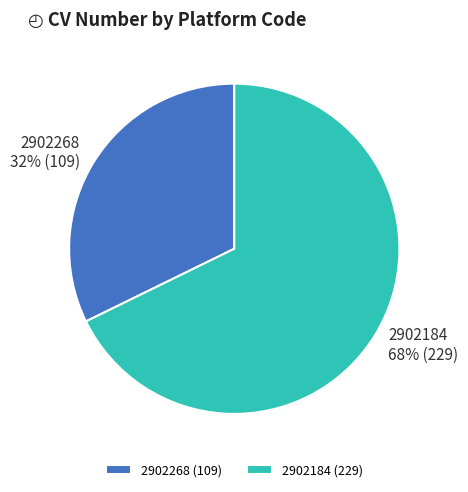

Is the sum of 2902184 (229) and 2902268 (109) greater than half?

Yes